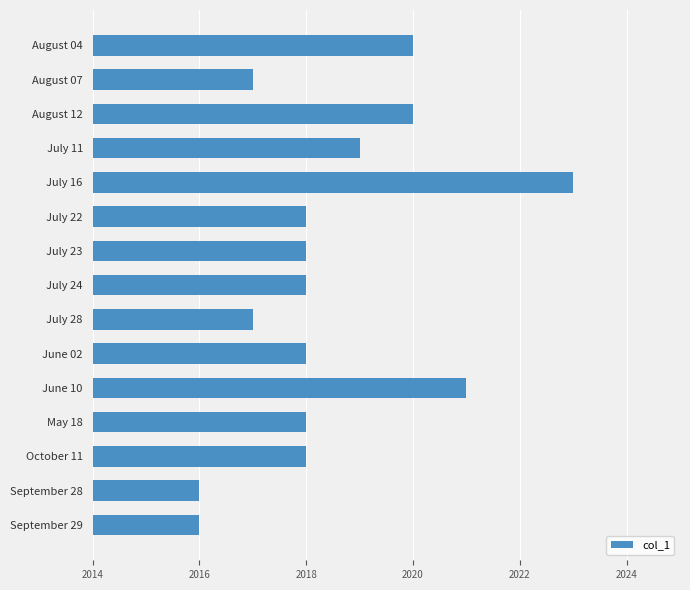

The value at May 18 is 2018. True or false?

True